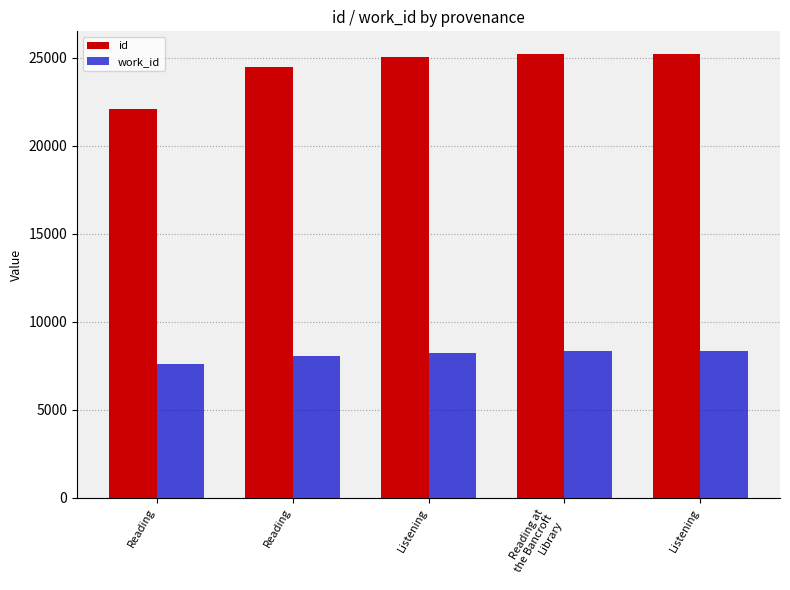

How many data points does each series have?

5